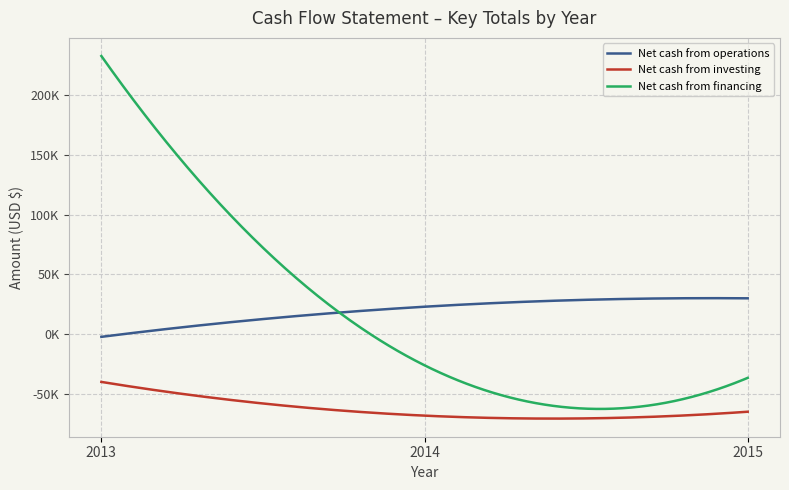

At how many categories does at least one series exceed 145463?

1